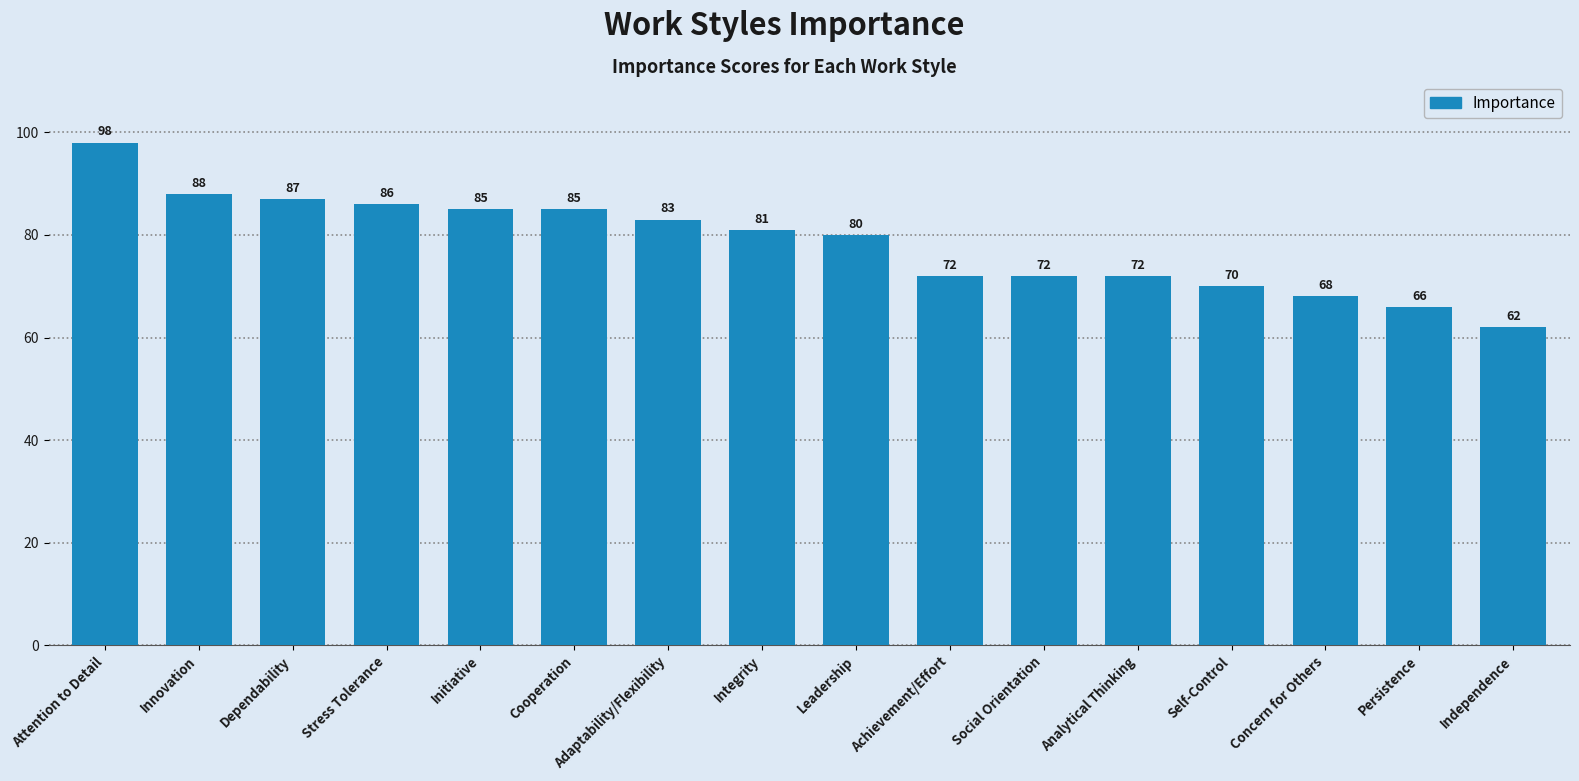

Reading right to left, list all the values displayed in this chart.

62	66	68	70	72	72	72	80	81	83	85	85	86	87	88	98